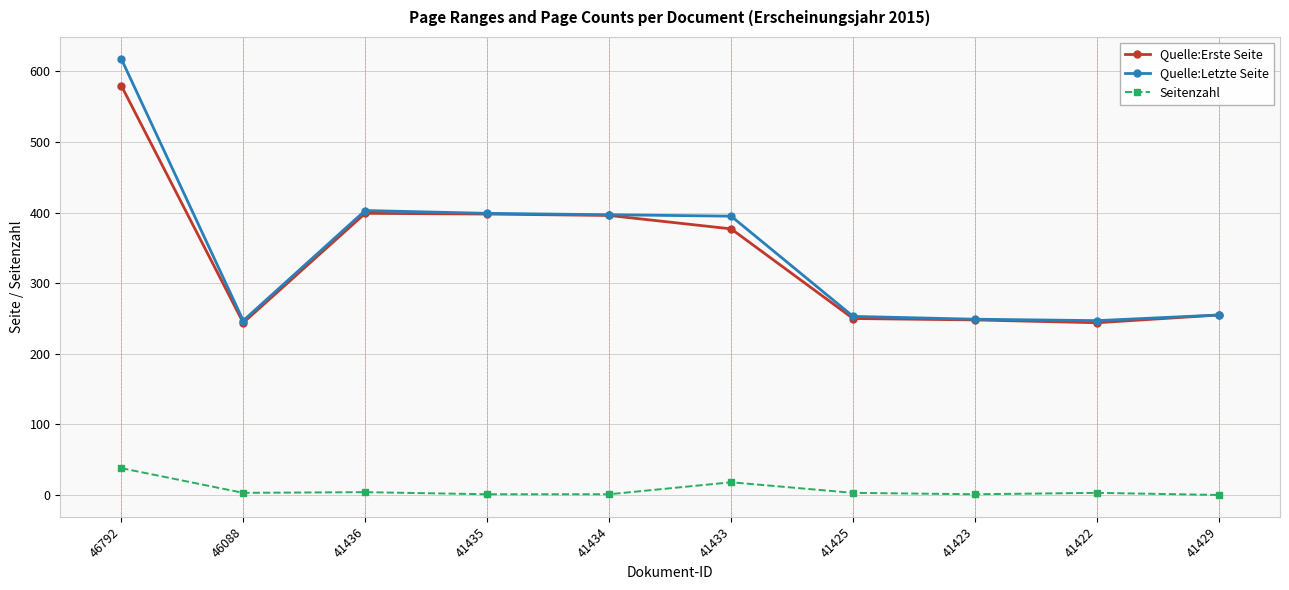

How many lines are shown in the chart?

3